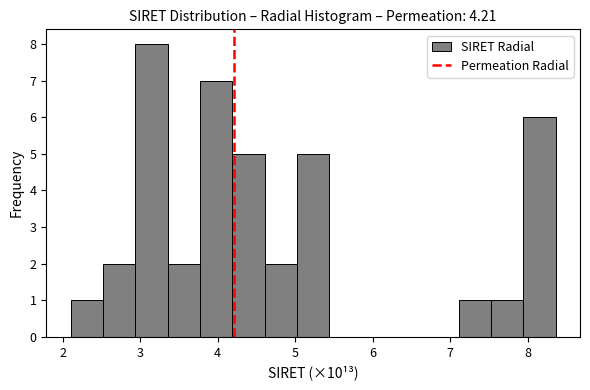

Reading left to right, list every bar in this chart as the range it spans on the x-axis followed by its height. Neither the bar edges nor the heights are printed on the chart, so give them approximately, as read against the axes.

2.1 to 2.5: 1
2.5 to 2.9: 2
2.9 to 3.4: 8
3.4 to 3.8: 2
3.8 to 4.2: 7
4.2 to 4.6: 5
4.6 to 5.0: 2
5.0 to 5.4: 5
5.4 to 5.9: 0
5.9 to 6.3: 0
6.3 to 6.7: 0
6.7 to 7.1: 0
7.1 to 7.5: 1
7.5 to 7.9: 1
7.9 to 8.4: 6